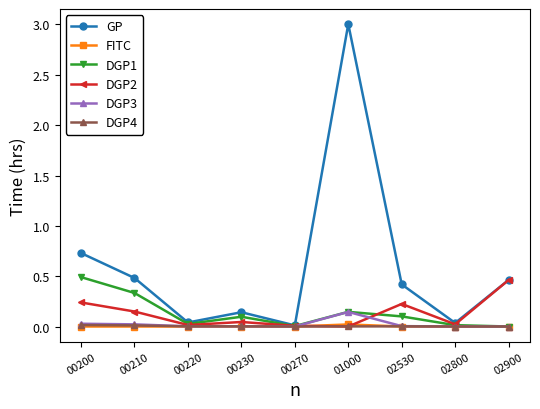

True or false: GP has a value of 0.0 at 00230.

False